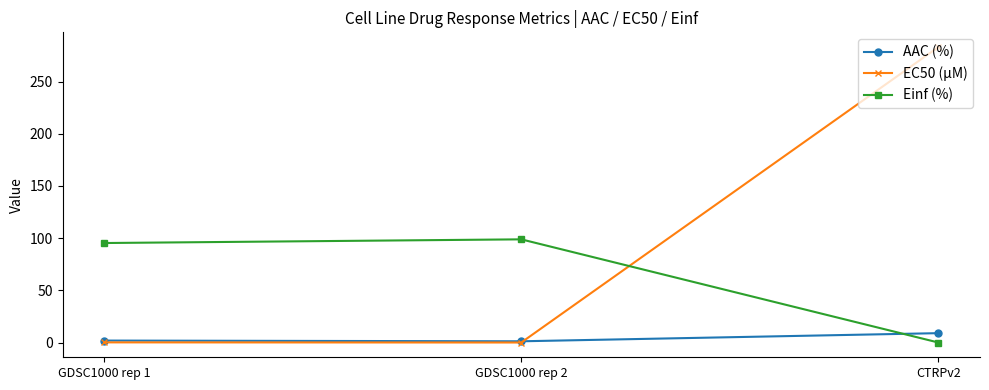

Is this an area chart (filled region under the line)?

No